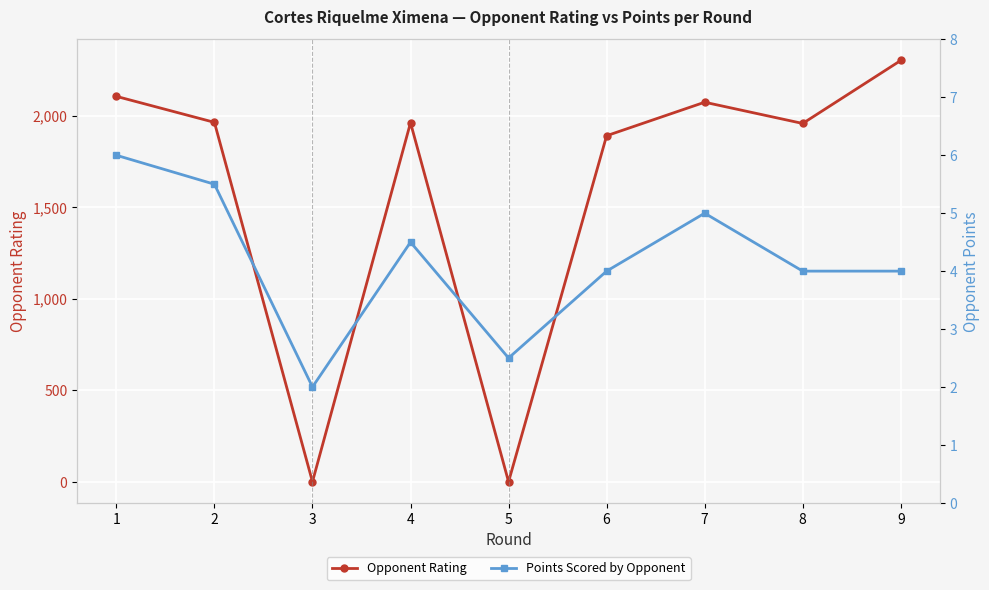

What is the minimum value for Points Scored by Opponent?

2.0